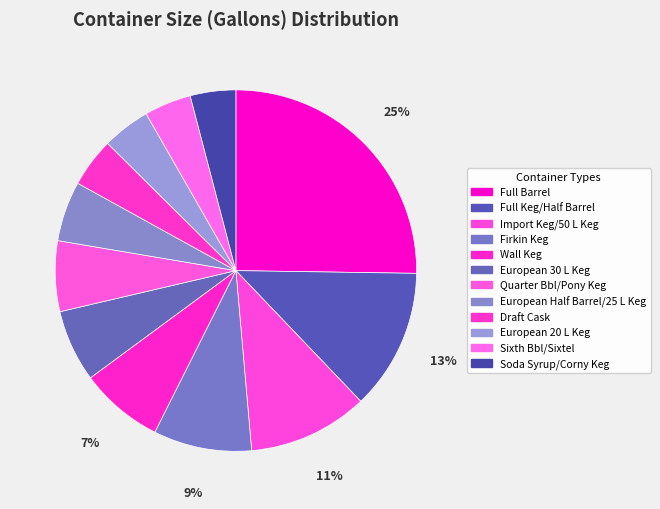

Is it true that Full Barrel is 38% of the pie?

False